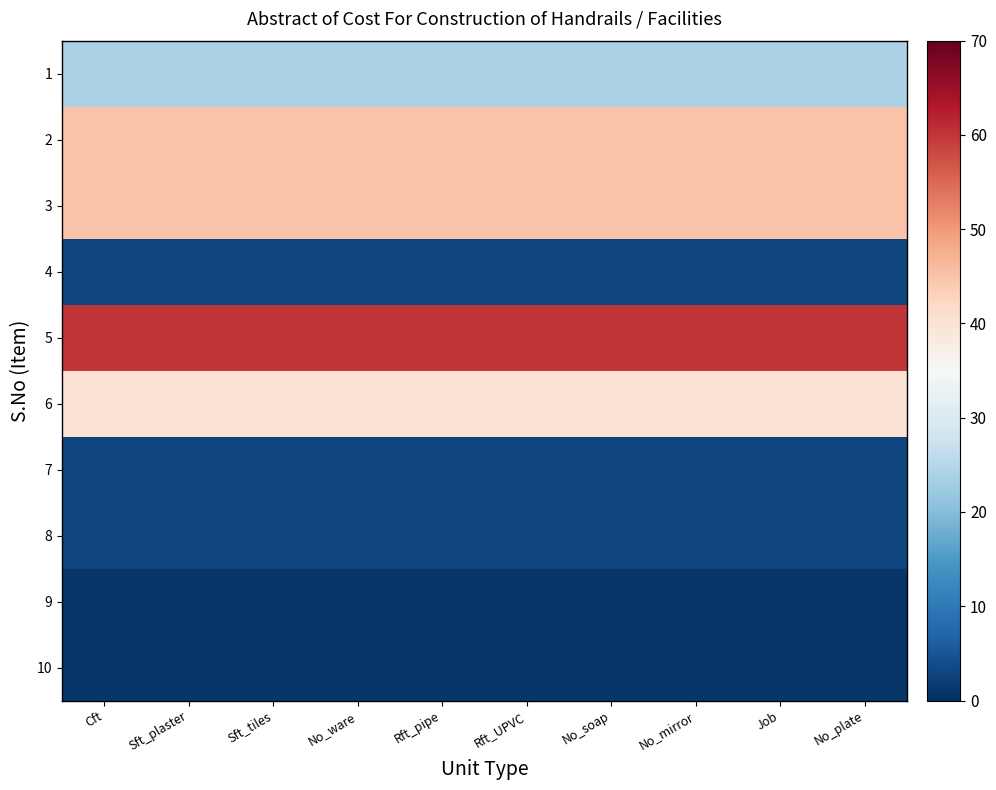

At which category does the chart reach its minimum across all series?

Cft